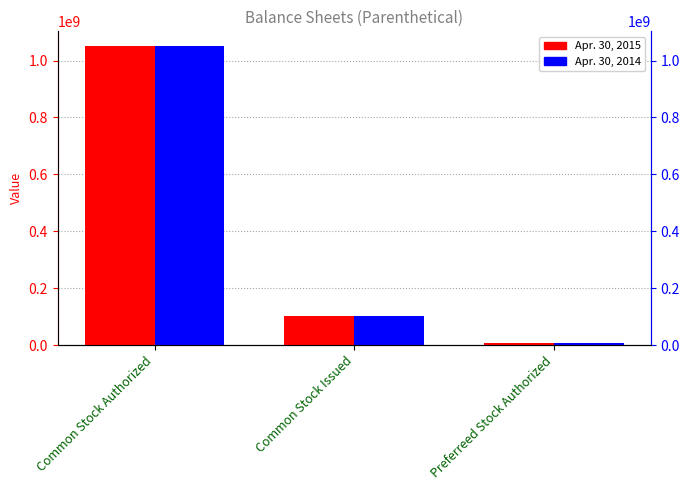

What is the average value of the Apr. 30, 2014 series?

386268333